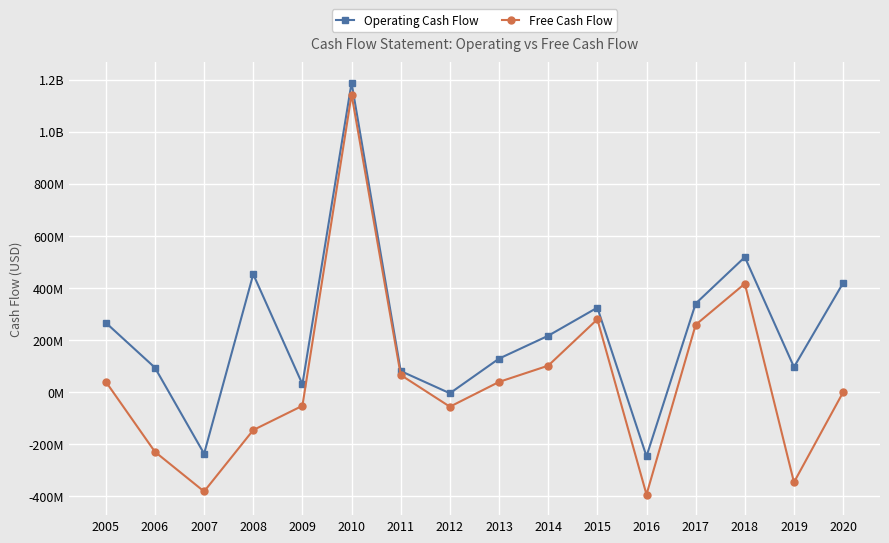

Reading left to right, extract all data points from this chart.

Operating Cash Flow: 2005=265687400.5	2006=93001150.0	2007=-237618634.5	2008=451924747.2	2009=29411738.8	2010=1187631750.0	2011=79915250.0	2012=-5442250.0	2013=127708250.0	2014=215525000.0	2015=323575000.0	2016=-247550000.0	2017=339175000.0	2018=517725000.0	2019=95275000.0	2020=418300000.0
Free Cash Flow: 2005=39155877.2	2006=-230330875.0	2007=-382756444.8	2008=-146707521.2	2009=-53532051.2	2010=1142434250.0	2011=64761750.0	2012=-57052500.0	2013=38162250.0	2014=100625000.0	2015=278725000.0	2016=-394550000.0	2017=257575000.0	2018=415625000.0	2019=-347375000.0	2020=-1400000.0